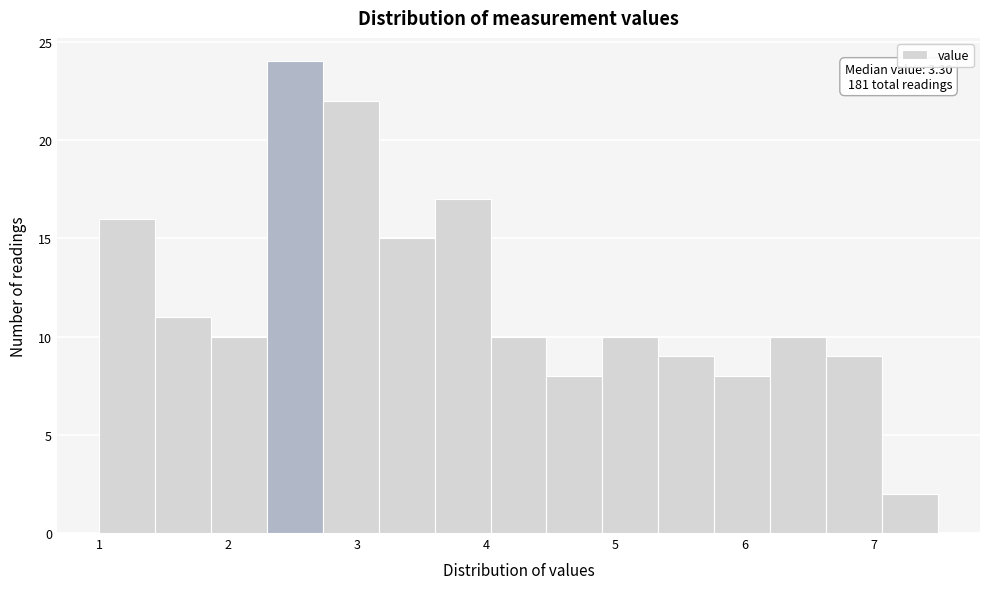

Over which range of the x-axis is the bar tallest?

2.3 to 2.7